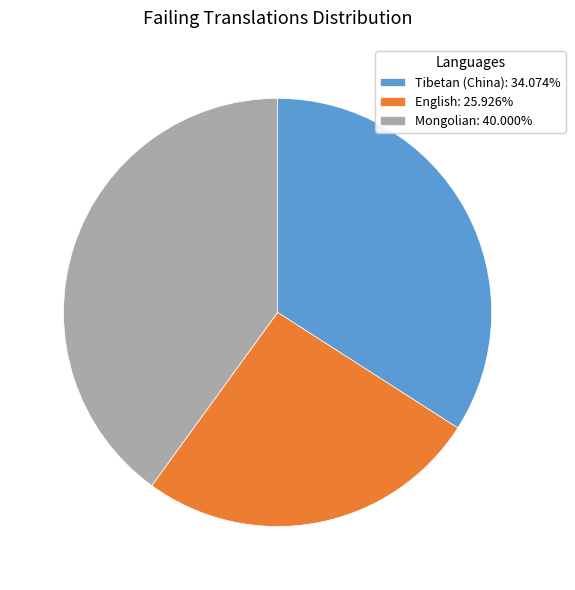

Rank the categories by value from highest to lowest.

Mongolian, Tibetan (China), English